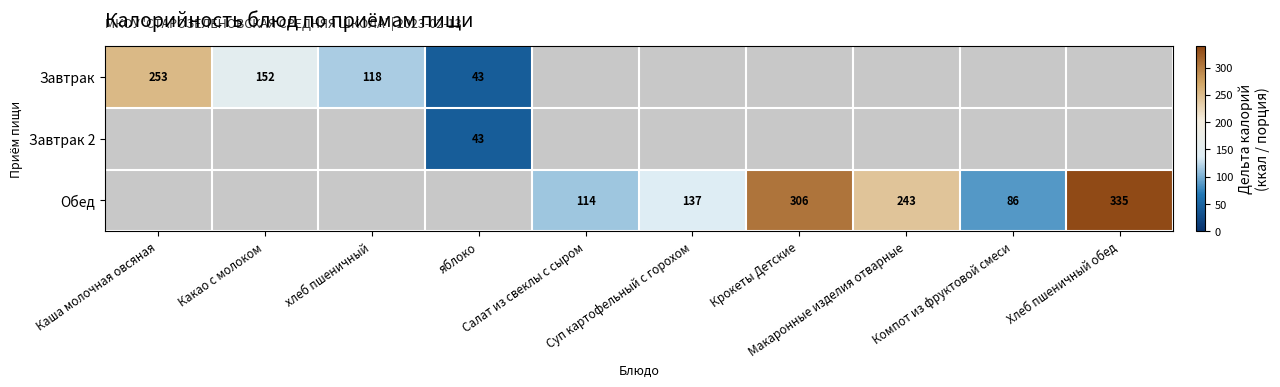

Is the value of Завтрак at яблоко greater than the value of Завтрак 2 at хлеб пшеничный?

No